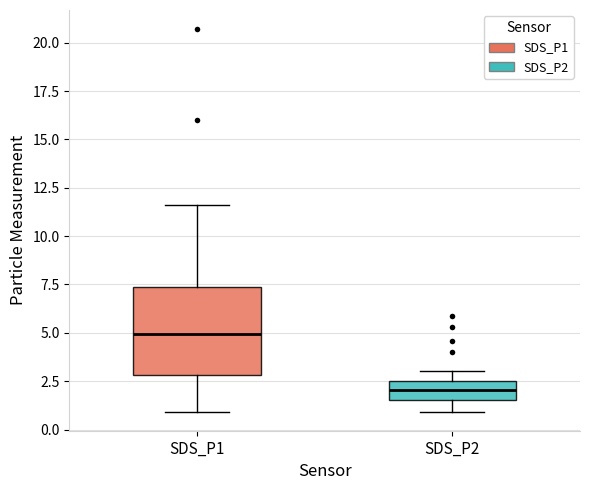

Reading left to right, read every box against the y-axis: the position of its median line, the range the box covers, and the ends of its whiskers. The values are not printed on the chart, so give them approximately, as read against the axis.

SDS_P1: median 5.0, box 3.0 to 7.5, whiskers 1.0 to 11.5
SDS_P2: median 2.0, box 1.5 to 2.5, whiskers 1.0 to 3.0